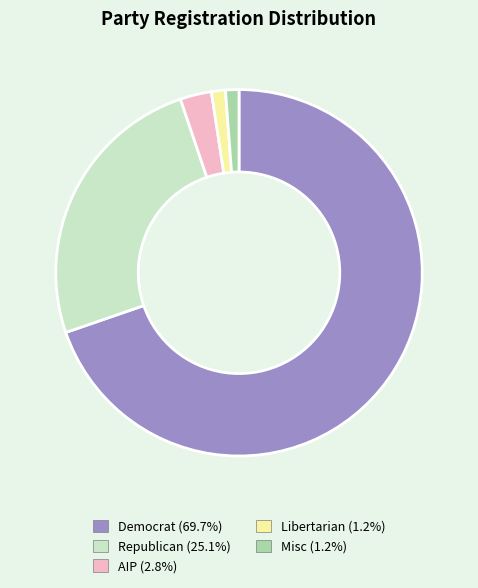

Does any single category account for the majority?

Yes